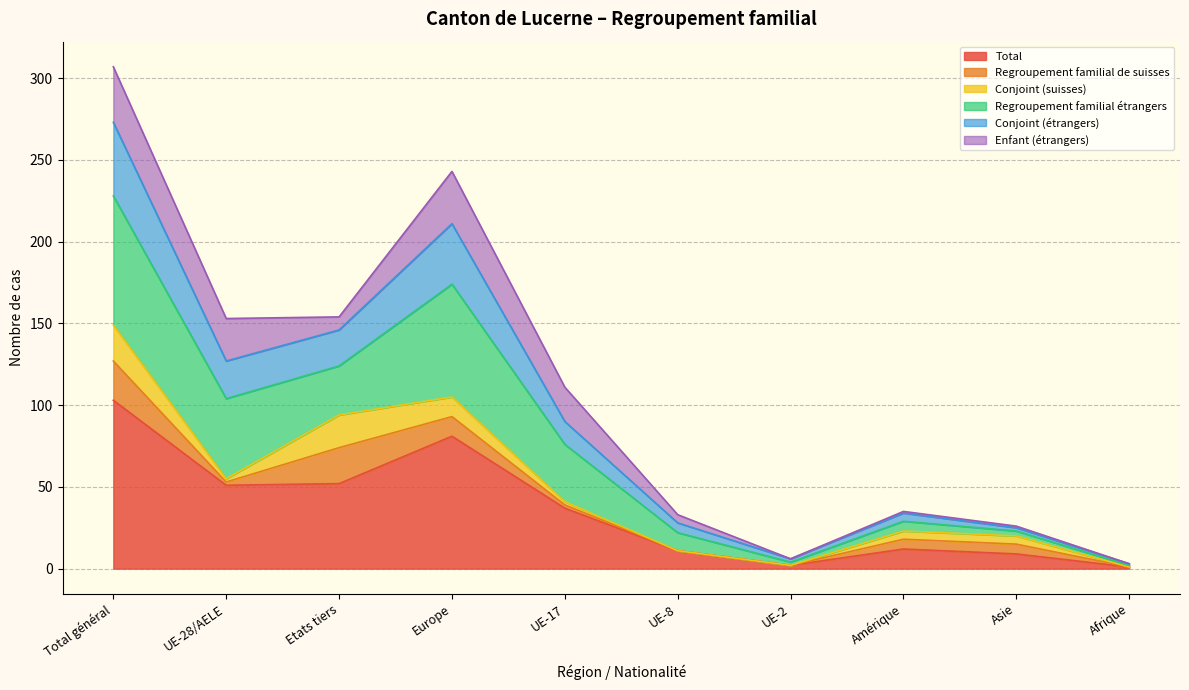

How many interior local valleys does the Total series have?

2